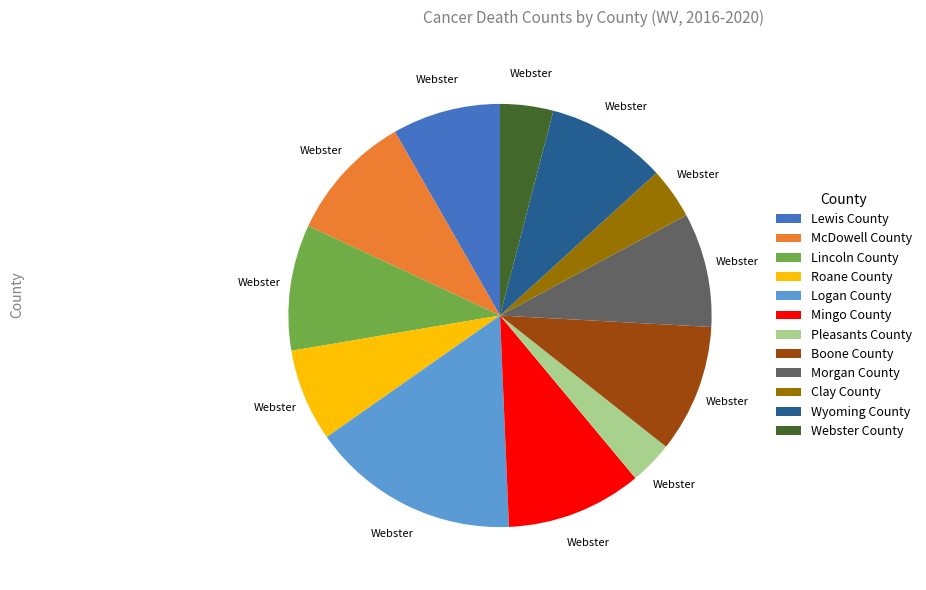

Does Mingo County account for over 50% of the chart?

No